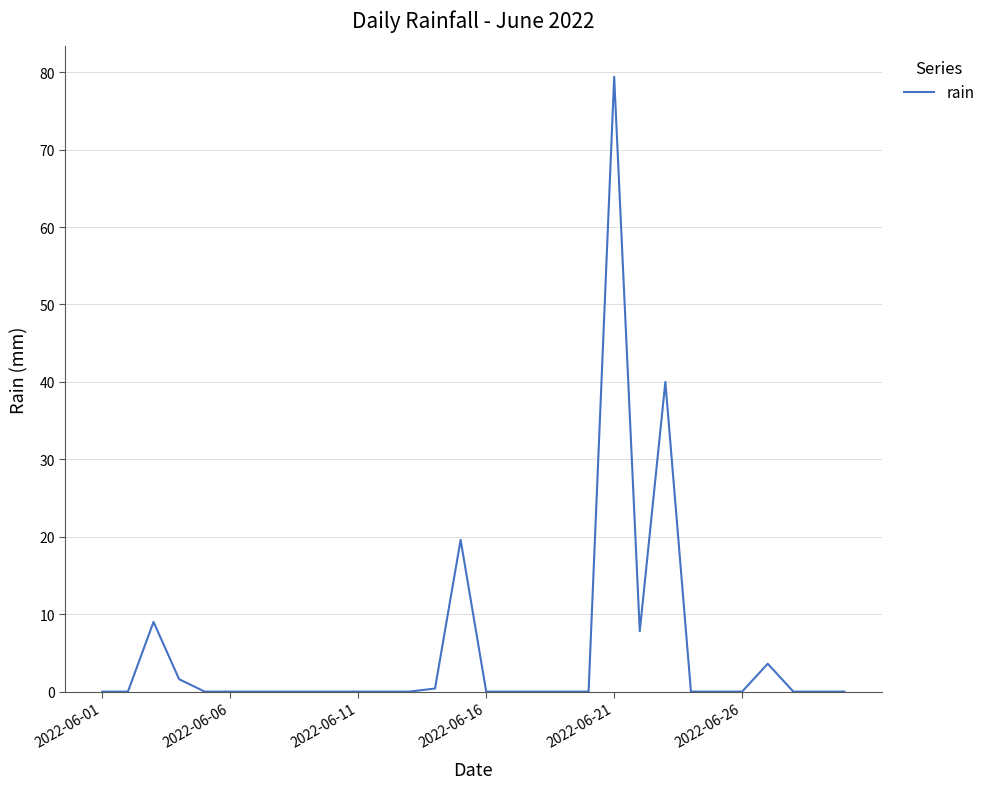

What is the difference between the maximum and minimum values?

79.4